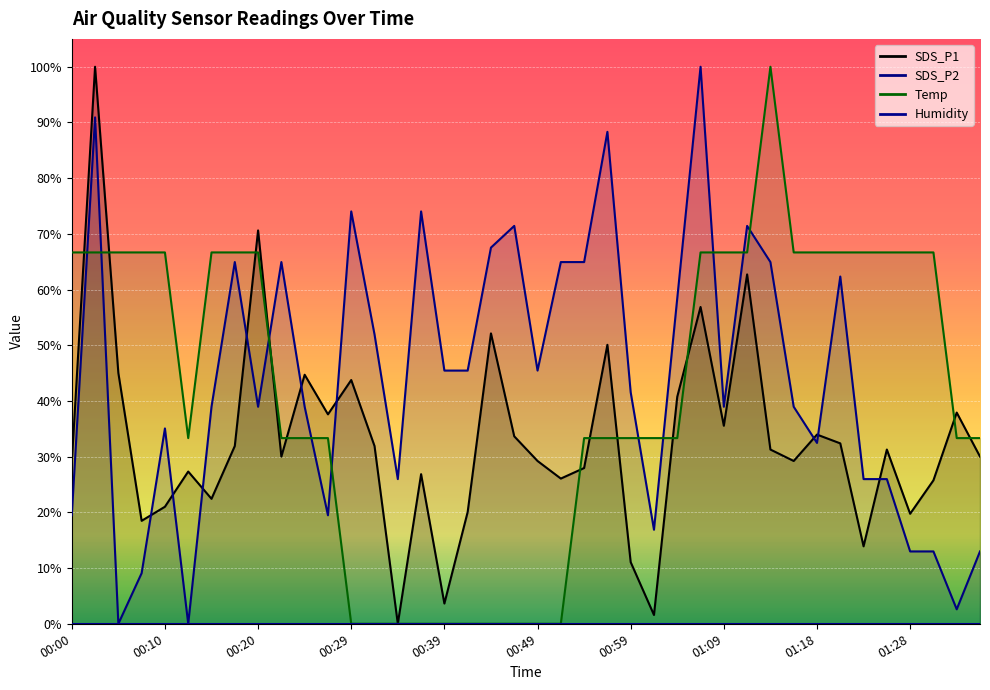

What is the difference between the maximum and second lowest values in the SDS_P2 series?

100.0